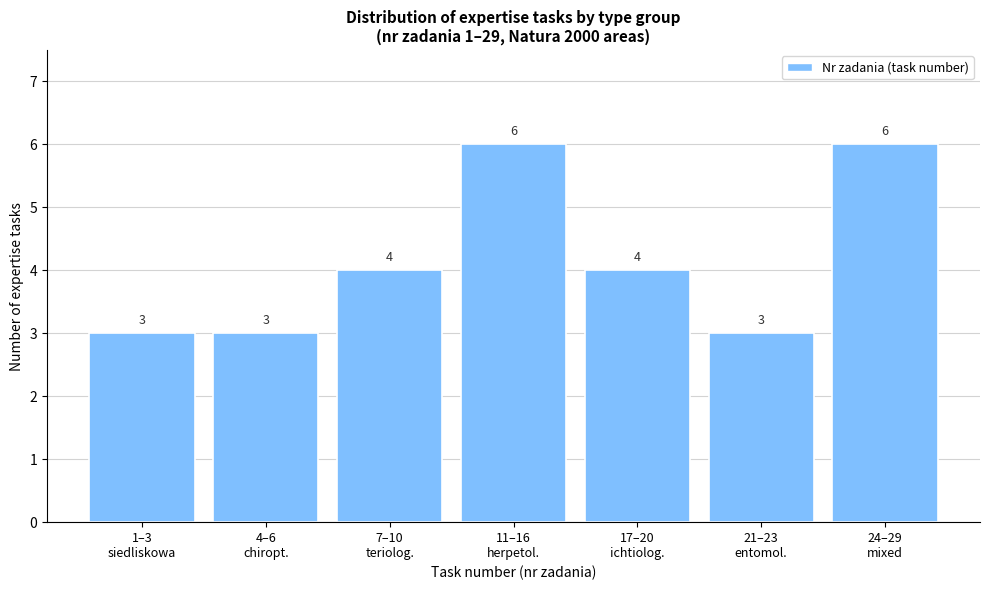

Reading right to left, extract all data points from this chart.

6	3	4	6	4	3	3